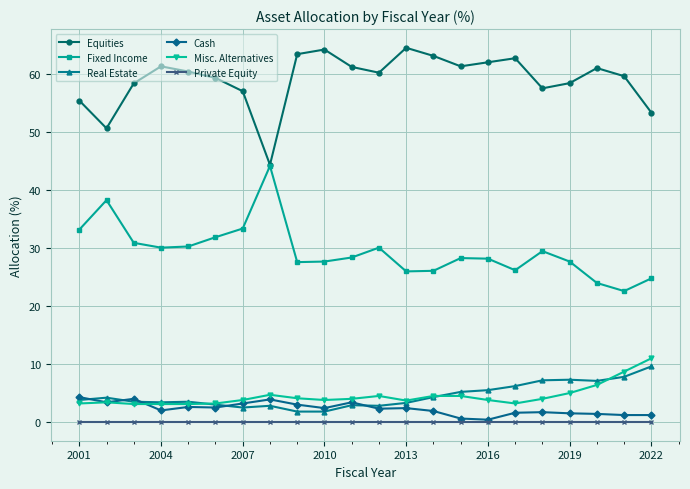

Which series has the largest total across all categories?

Equities